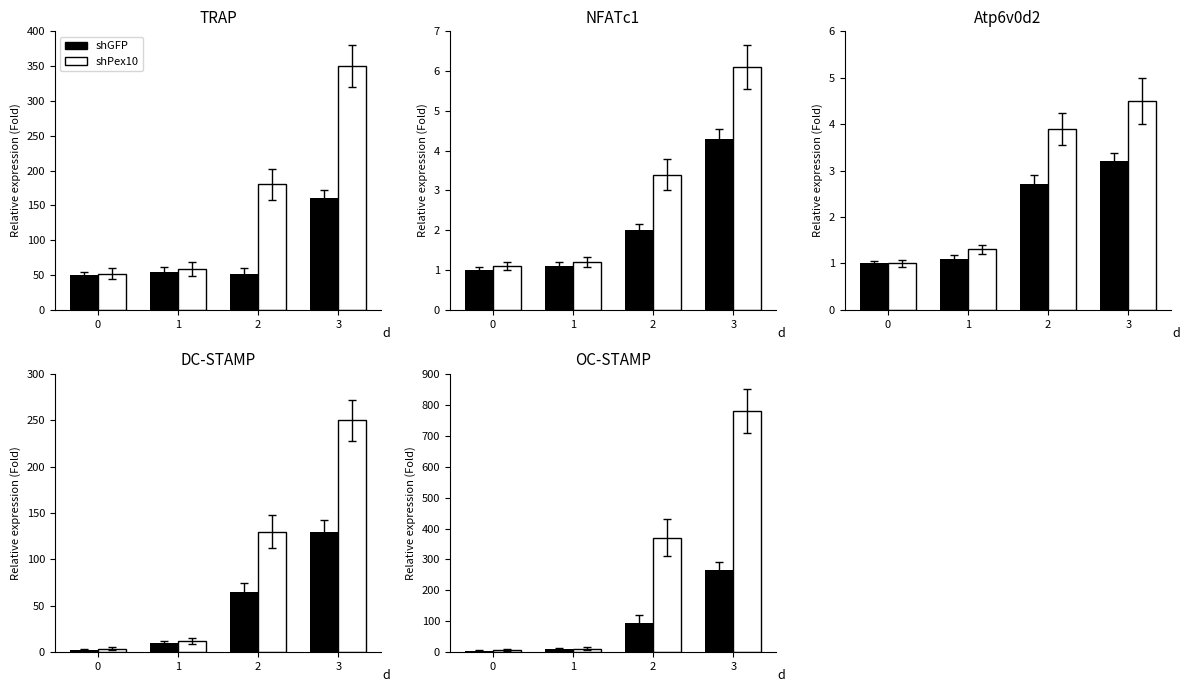

Count the number of data series in this chart.

2